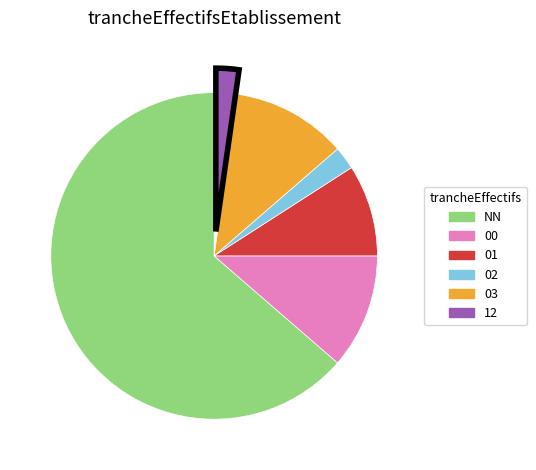

Approximately how many times larger is the value at 12 compared to 00?

0.2